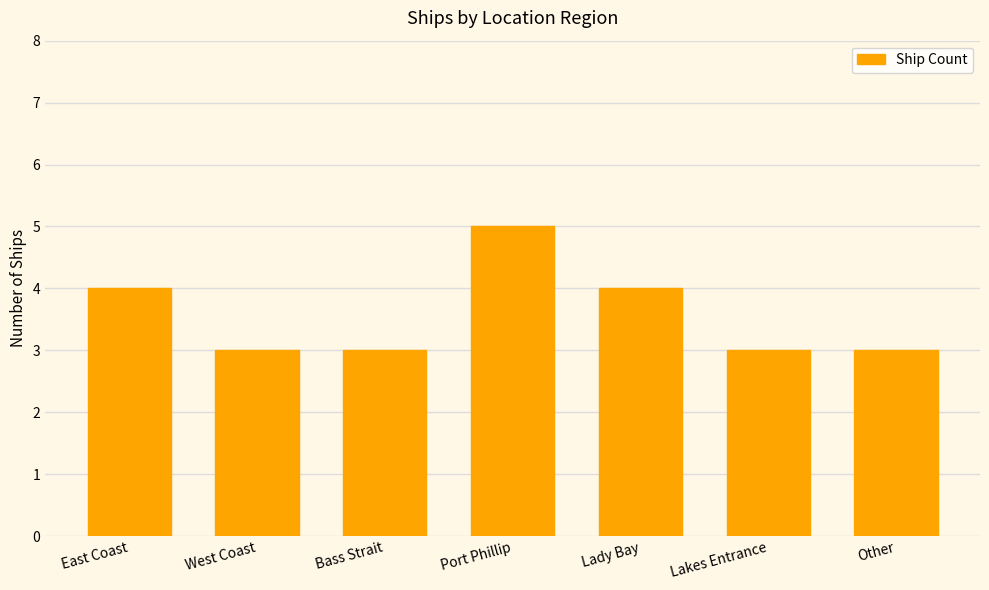

What is the difference between the second highest and second lowest values?

1